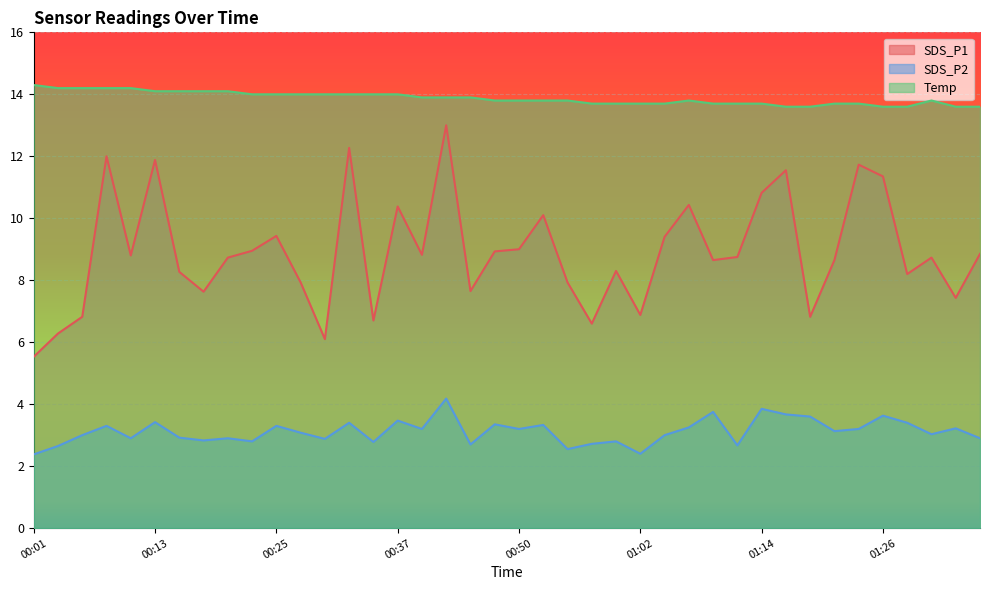

What is the sum of all SDS_P1 values?

356.3